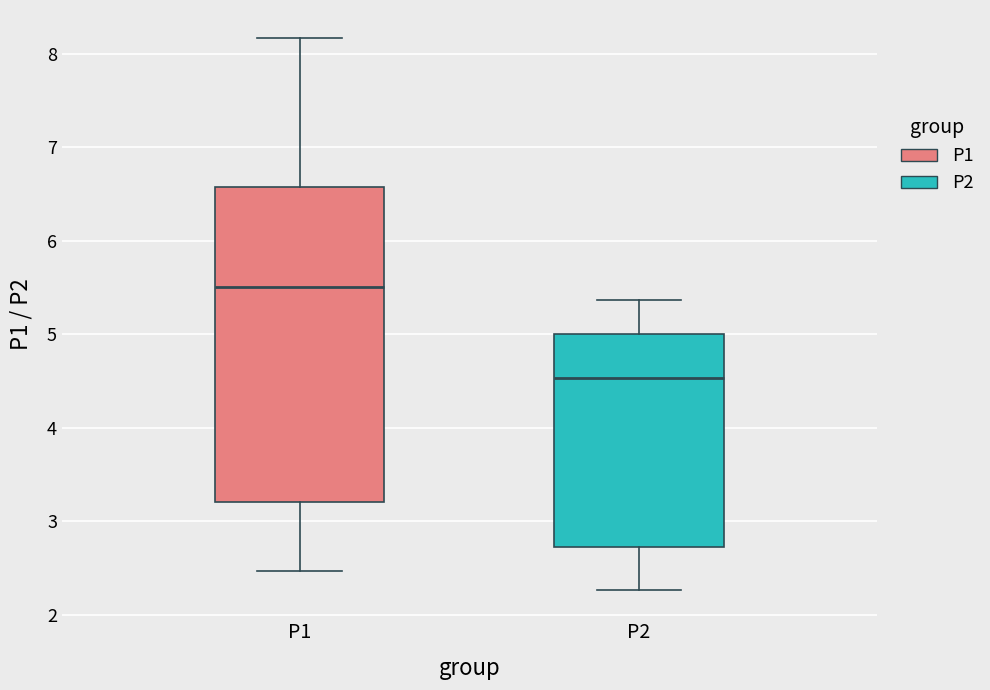

Reading left to right, transcribe this box plot: for each box, give where its median line is, the range the box spans, and where its two whiskers end, as read against the y-axis. The values are not printed on the chart, so give them approximately, as read against the axis.

P1: median 5.5, box 3.2 to 6.6, whiskers 2.5 to 8.2
P2: median 4.5, box 2.7 to 5.0, whiskers 2.3 to 5.4